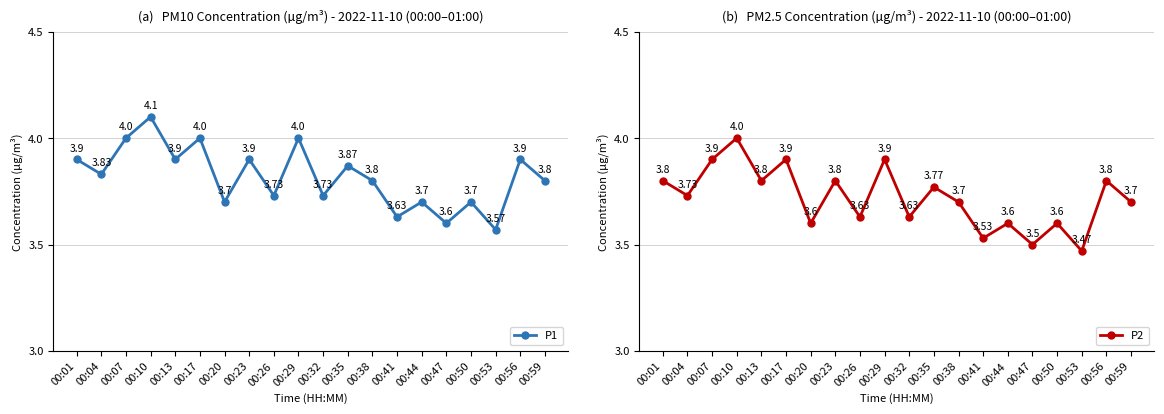

Which series changed the most between 00:10 and 00:17?

P2